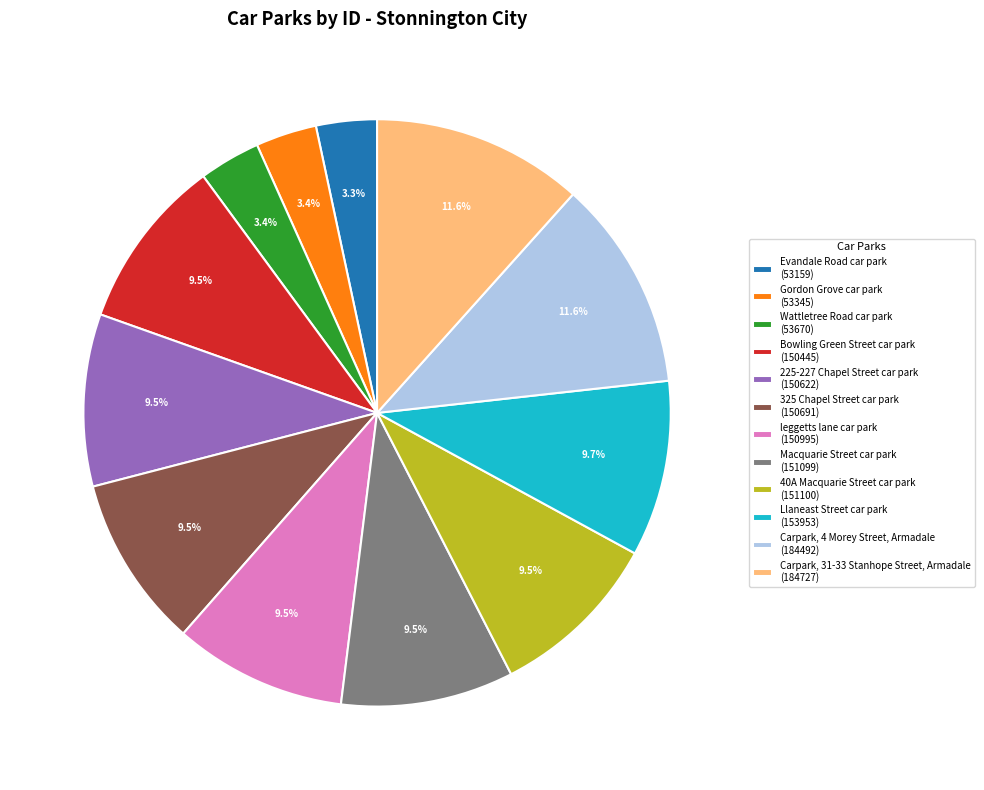

What percentage is NOT represented by Carpark, 4 Morey Street, Armadale (184492)?

88.4%